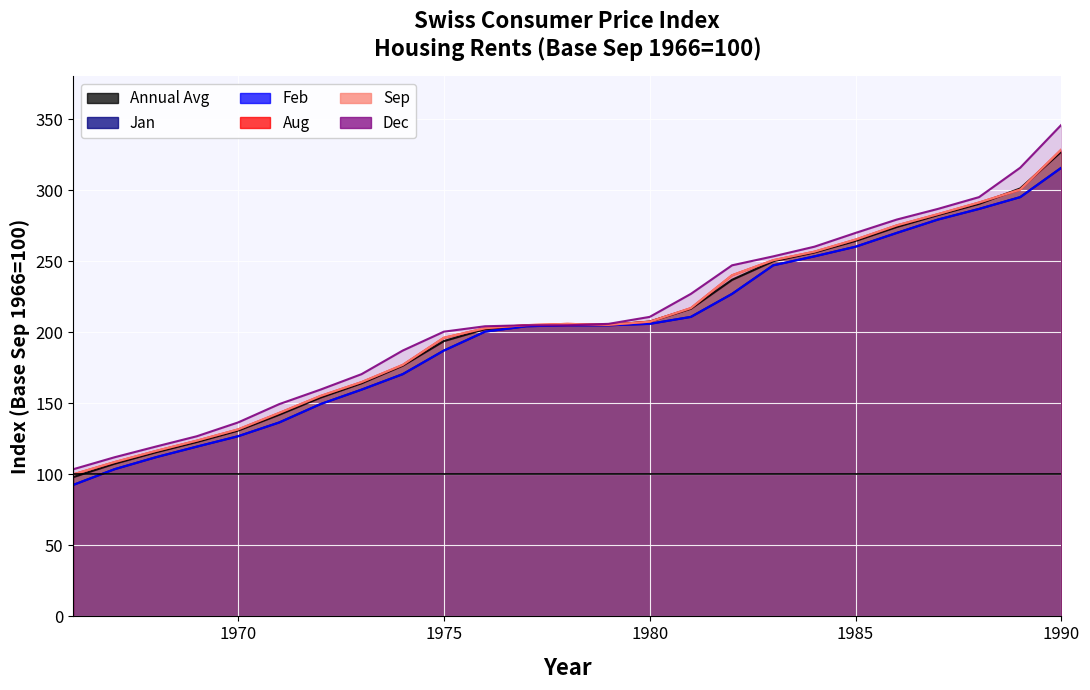

True or false: Feb has a value of 315.8 at 1990.

True